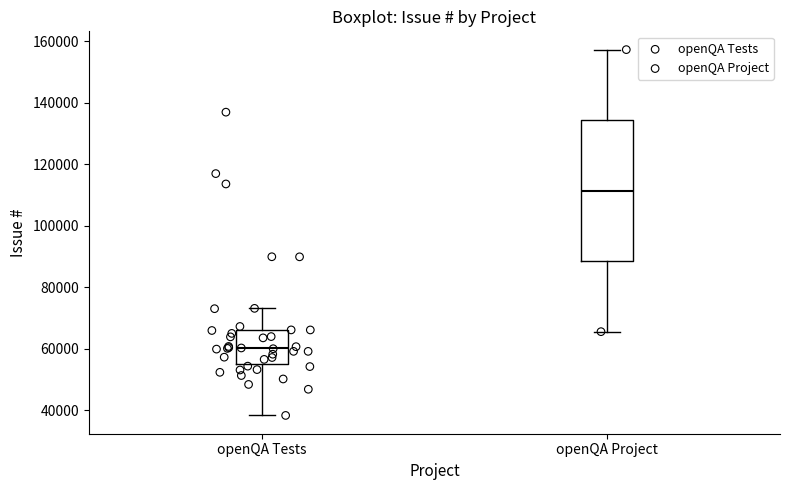

Reading left to right, transcribe this box plot: for each box, give where its median line is, the range the box spans, and where its two whiskers end, as read against the y-axis. The values are not printed on the chart, so give them approximately, as read against the axis.

openQA Tests: median 60000, box 54000 to 66000, whiskers 38000 to 74000
openQA Project: median 112000, box 88000 to 134000, whiskers 66000 to 158000